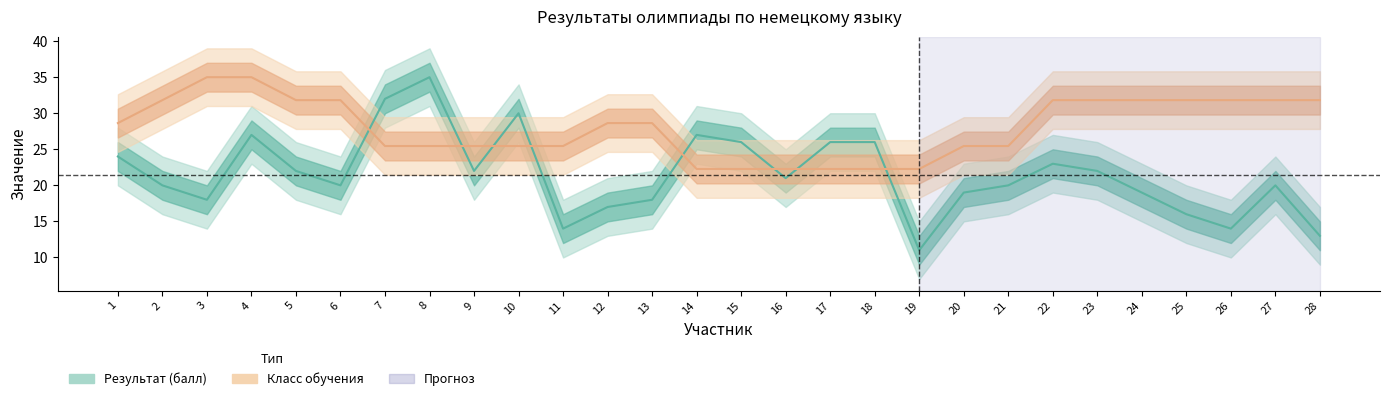

At which category does the chart reach its peak across all series?

8